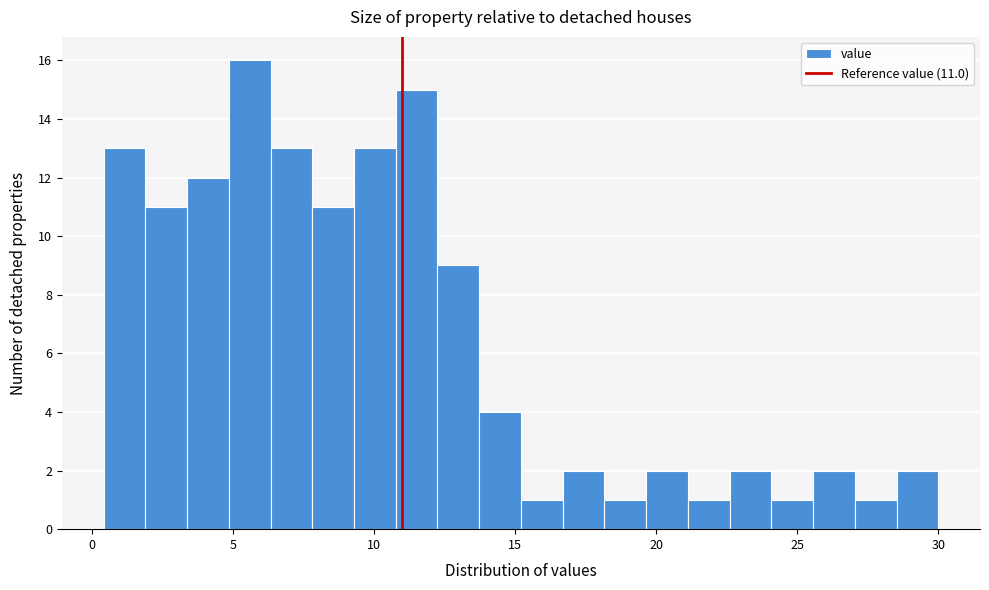

Read against the x-axis, roughly where is the centre of the tallest bar?

5.5